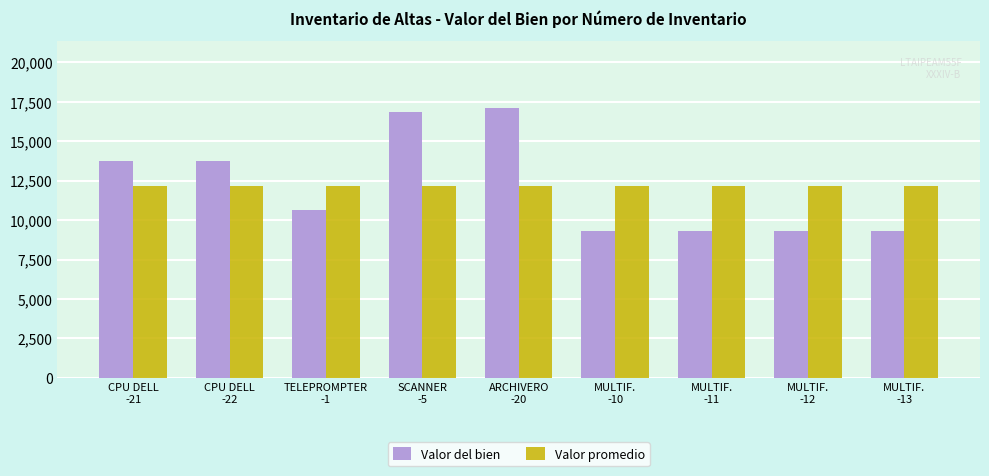

Are the bars horizontal?

No